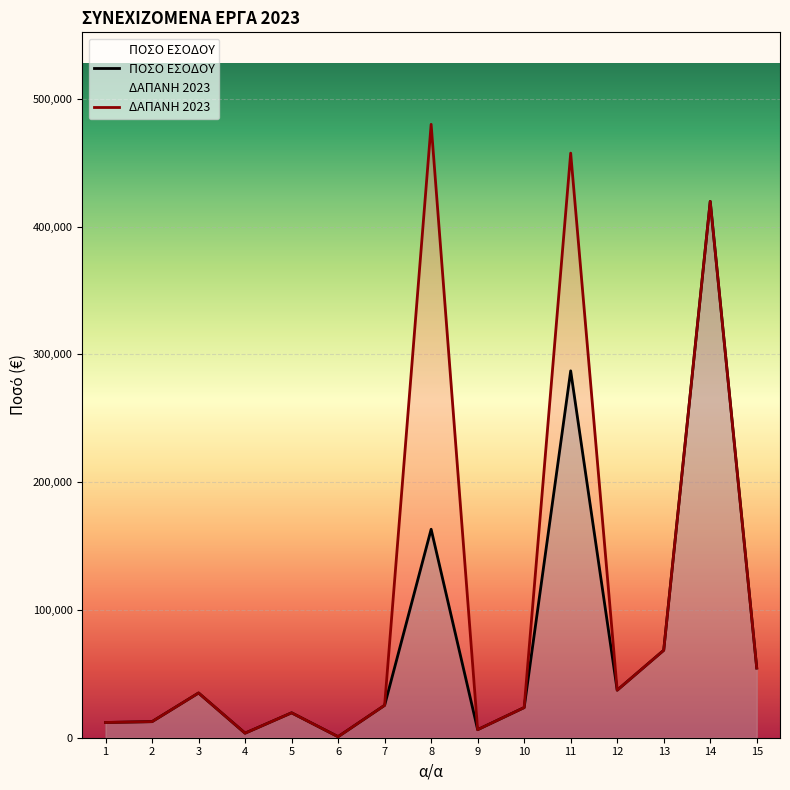

Between 1 and 8, which series saw the biggest shift?

ΔΑΠΑΝΗ 2023